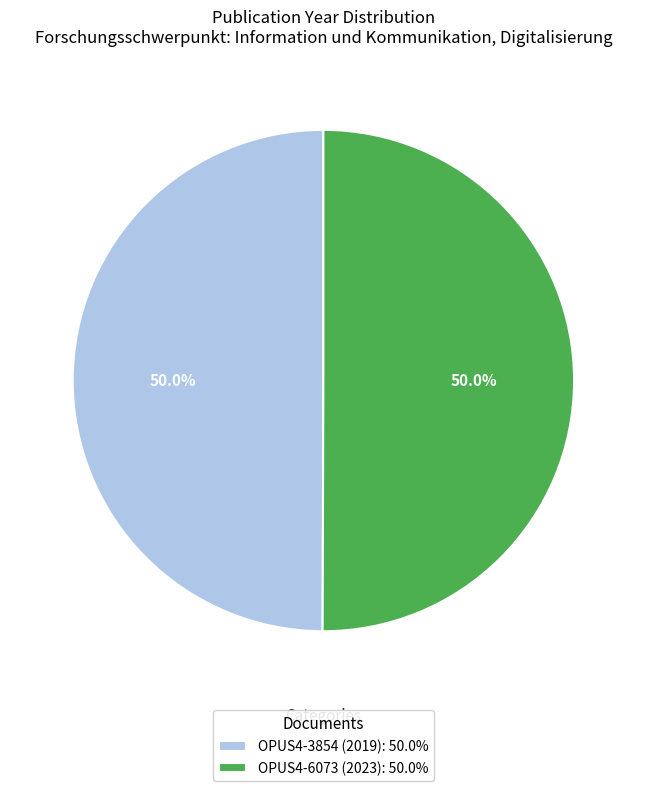

What percentage do OPUS4-6073 (2023): 50.0% and OPUS4-3854 (2019): 50.0% together represent?

100.0%